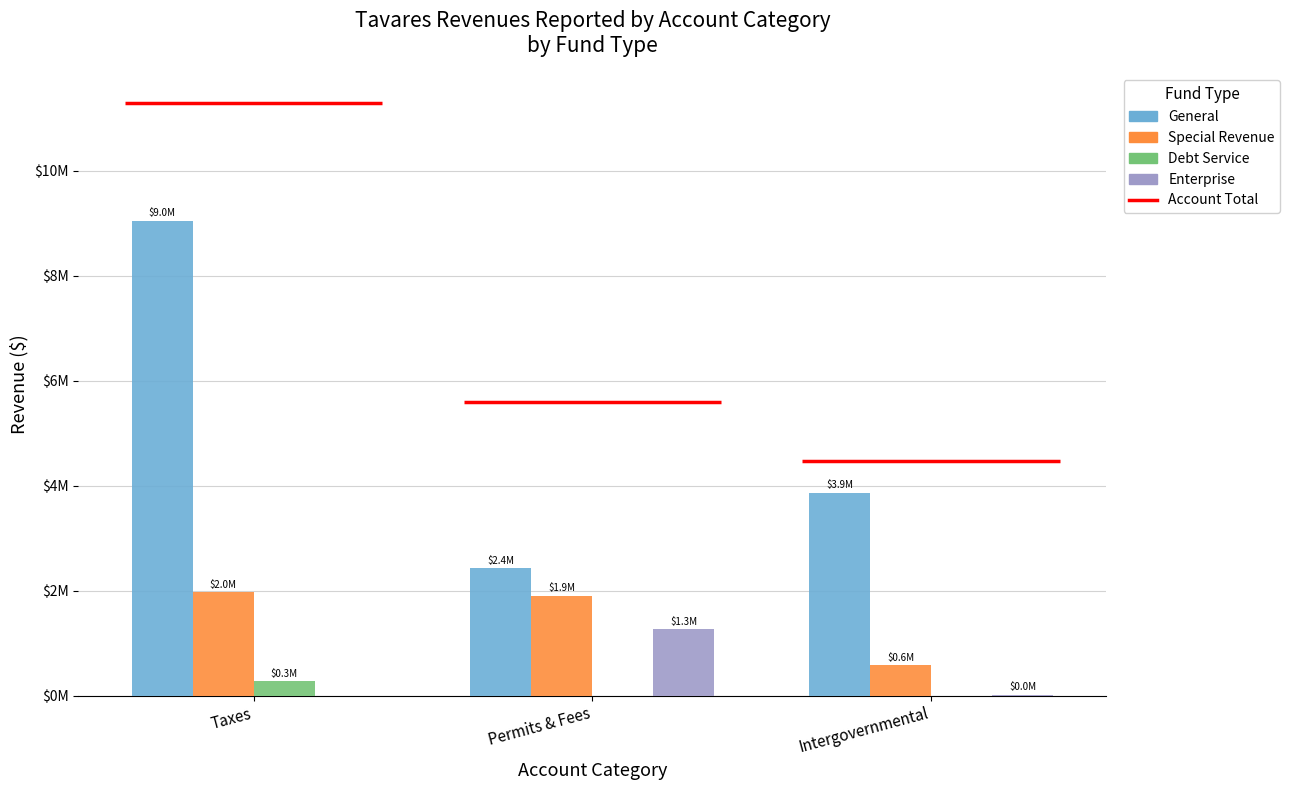

Reading left to right, transcribe all the data shown in this chart.

General: 9043956	2427255	3864611
Special Revenue: 1969100	1904954	577890
Debt Service: 277053	0	0
Enterprise: 0	1263513	18139